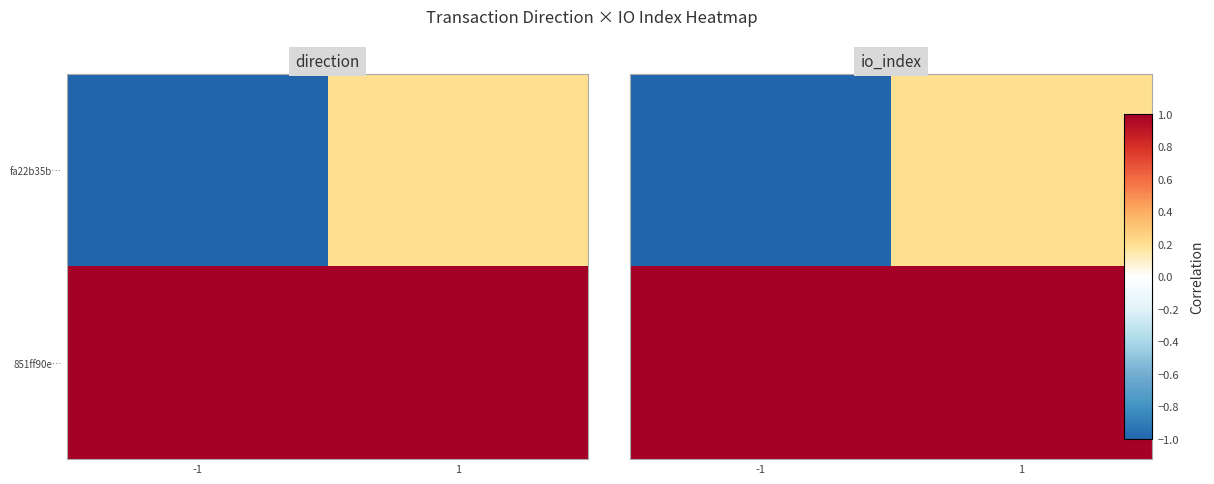

Is it true that 851ff90e… equals 1.0 at -1?

True